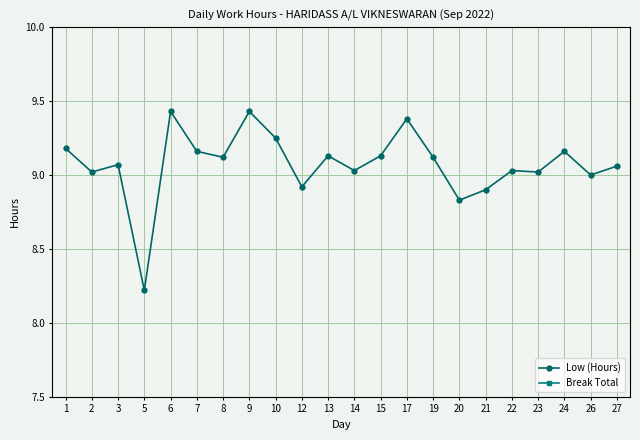

Where does the Low (Hours) series first go above 9?

1